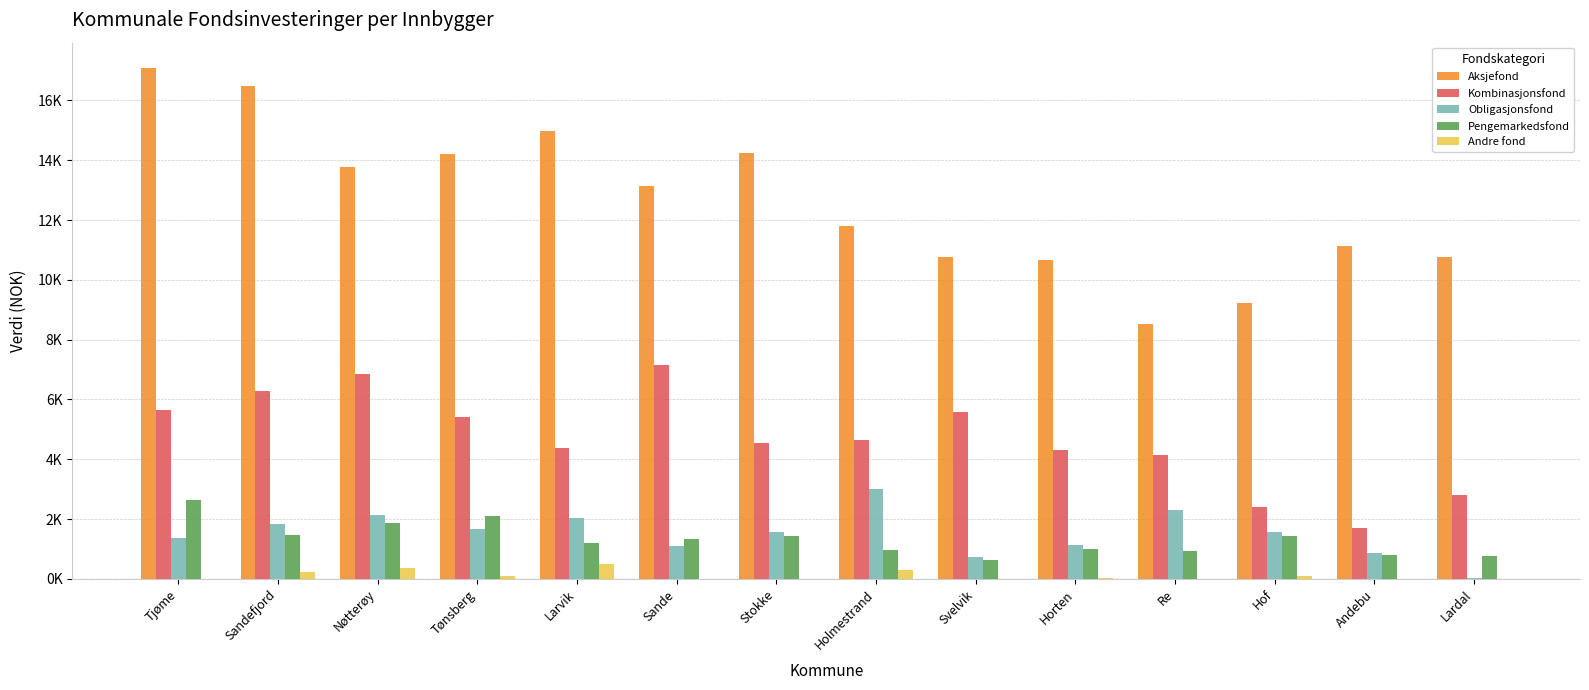

Which has a higher value, Horten or Lardal?

Lardal